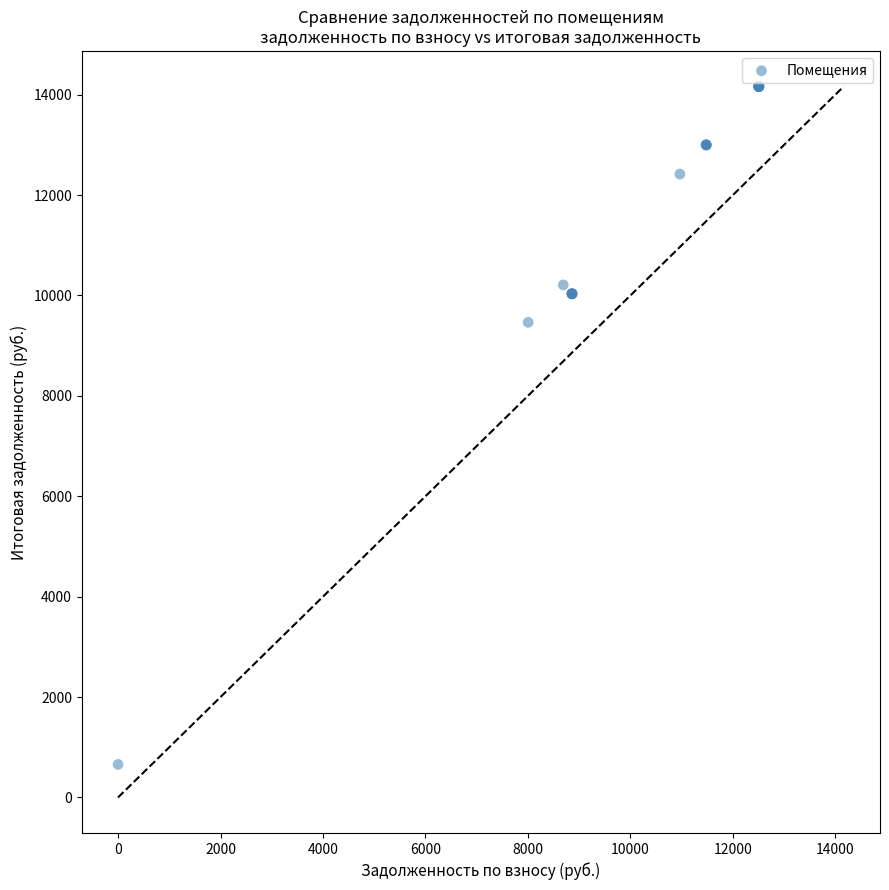

What Y value in the scatter plot is closest to 7410?

9464.6